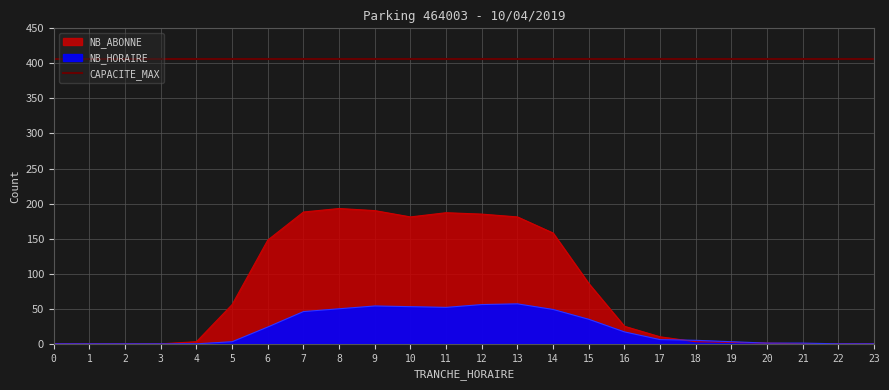

How many distinct data groups are displayed?

2